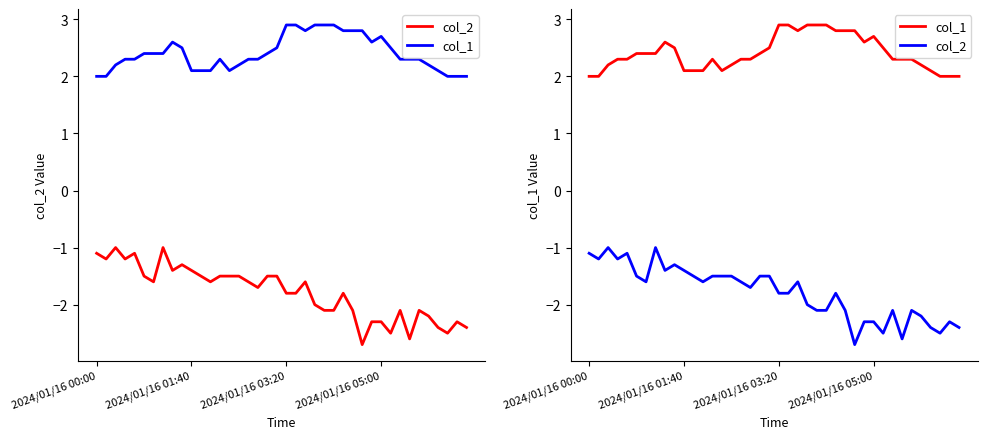

At which label is col_1 closest to 2?

2024/01/16 00:00